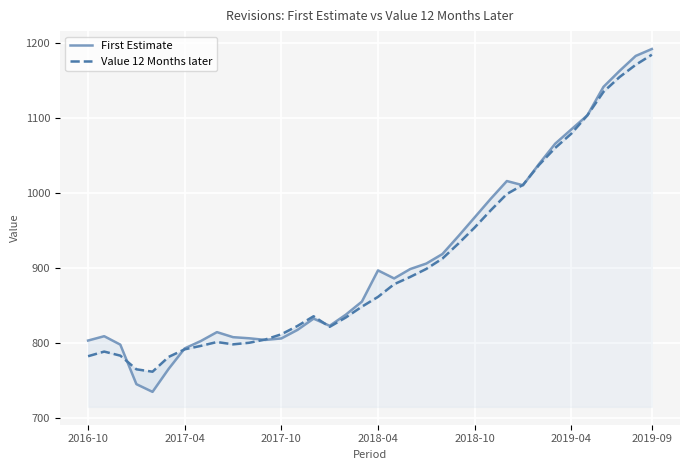

True or false: Value 12 Months later and First Estimate cross at least once.

True